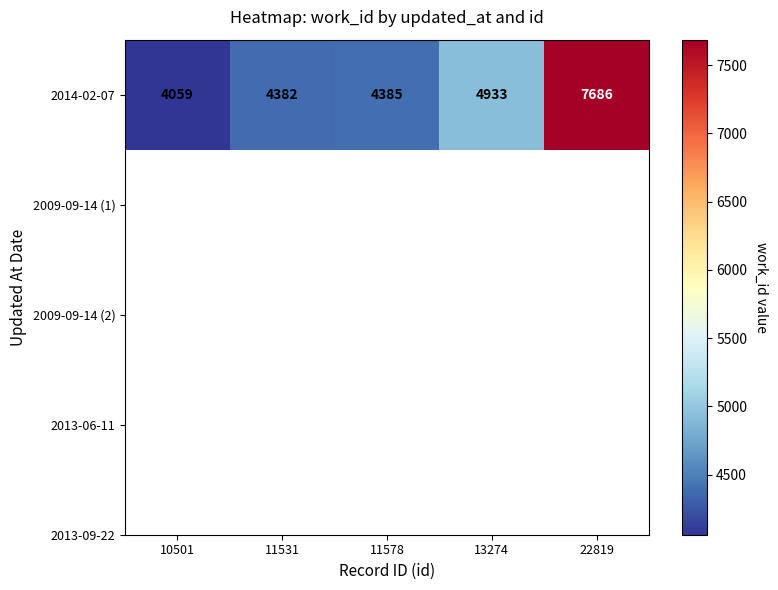

What is the average value?

5089